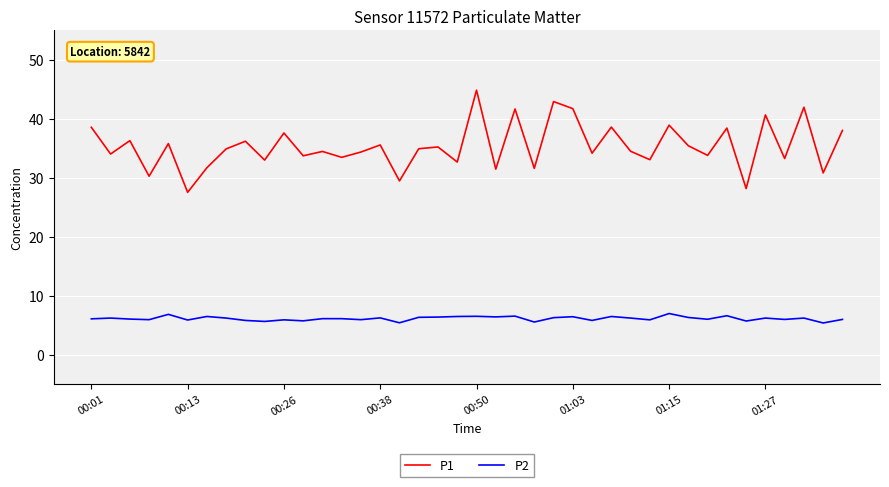

True or false: P2 and P1 cross at least once.

False